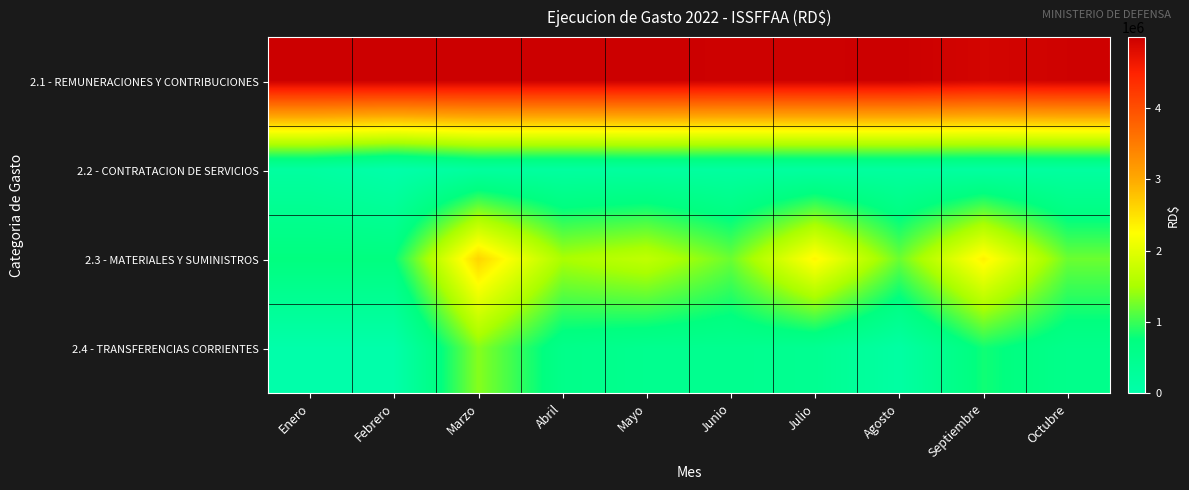

At which category is the sum across all series the highest?

Marzo